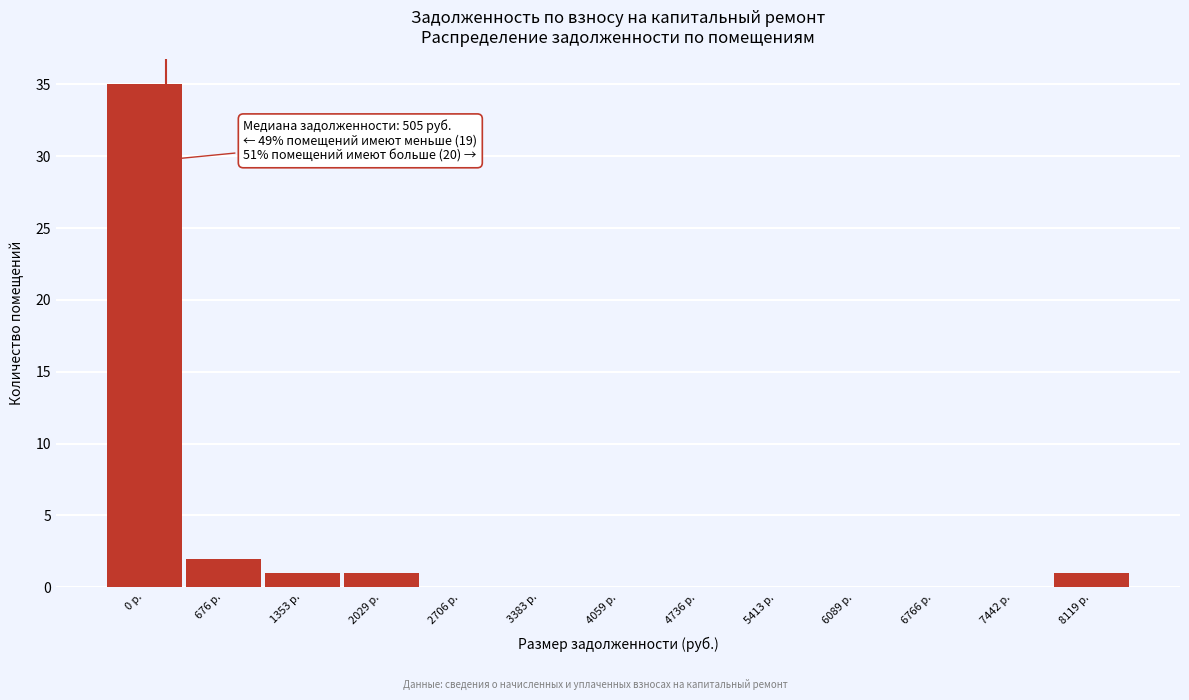

Reading right to left, transcribe all the data shown in this chart.

8119 р.=1	7442 р.=0	6766 р.=0	6089 р.=0	5413 р.=0	4736 р.=0	4059 р.=0	3383 р.=0	2706 р.=0	2029 р.=1	1353 р.=1	676 р.=2	0 р.=35